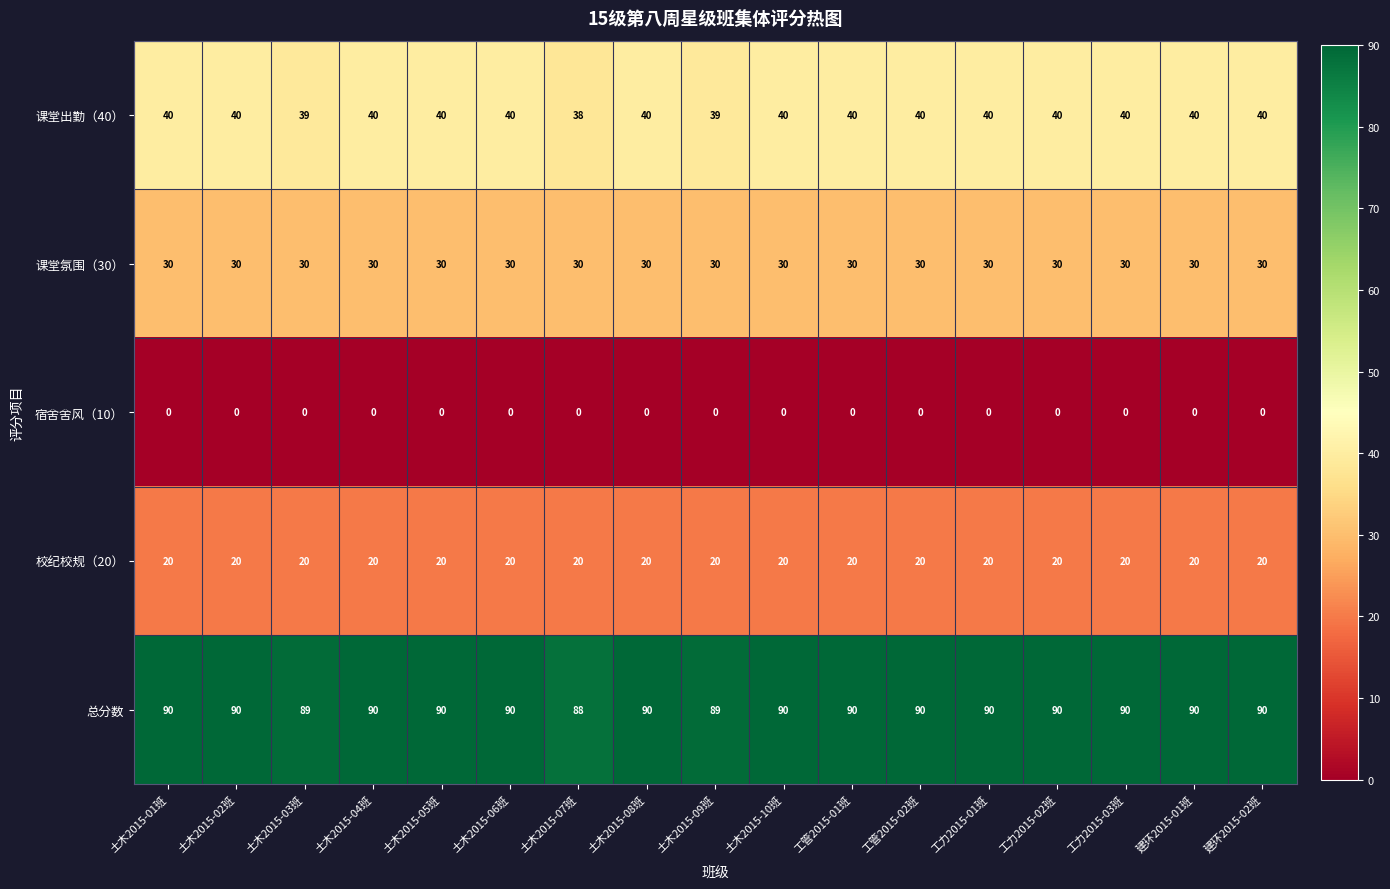

How many categories are shown in the chart?

17